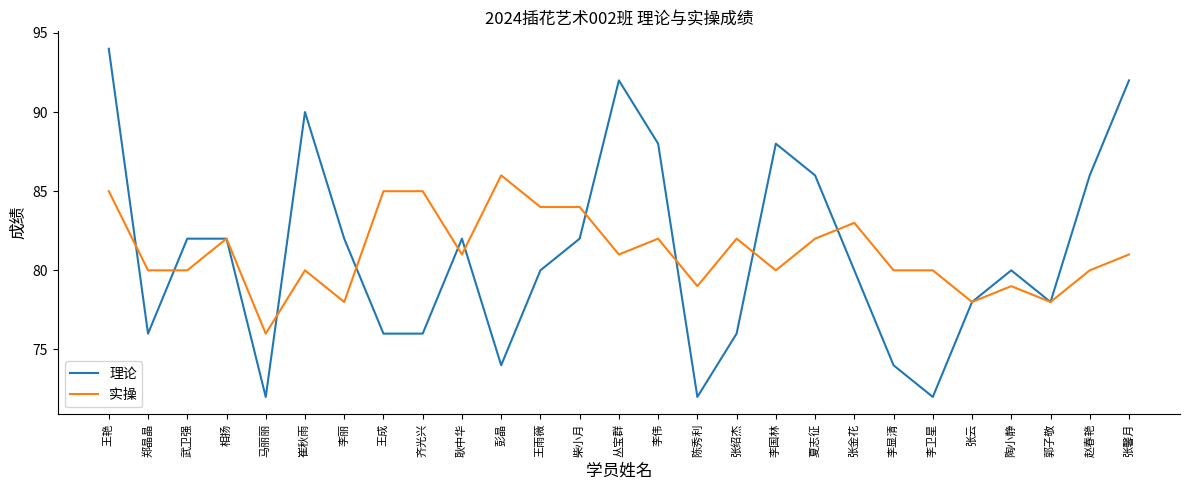

Rank the series at 陈秀利 from lowest to highest value.

理论, 实操